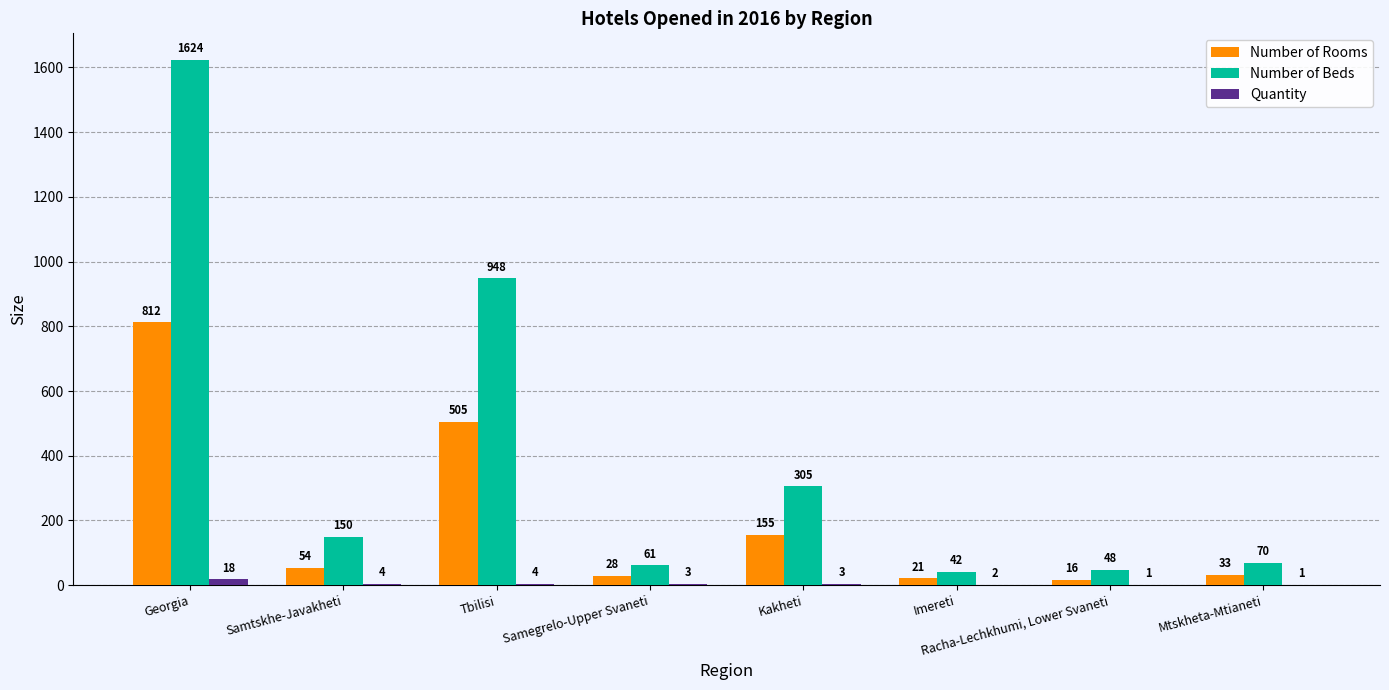

Which label corresponds to the largest value in the chart?

Georgia